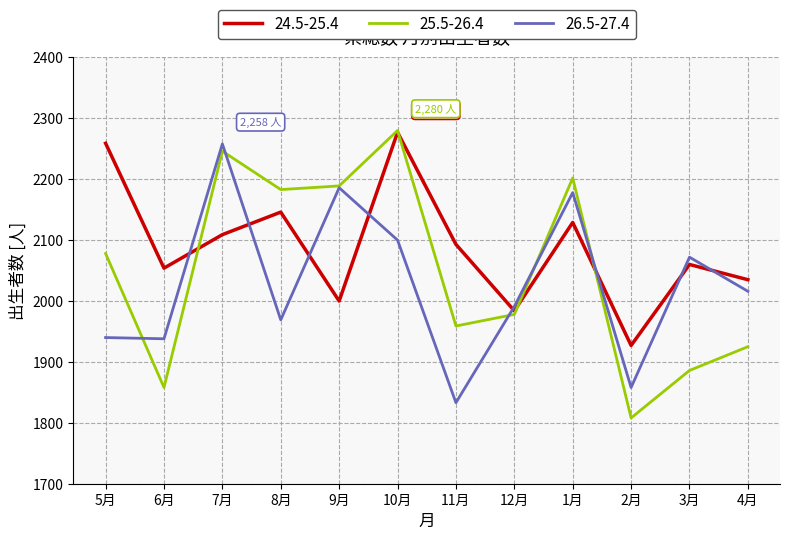

What is the difference between the highest and lowest values at 9月?

189